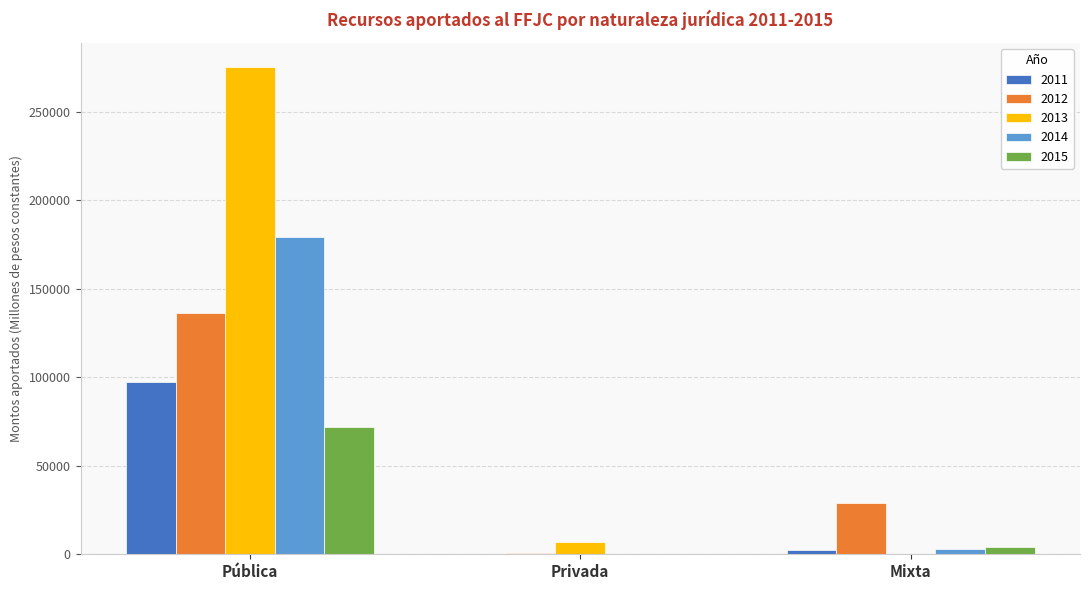

What is the maximum value for 2013?

274964.2